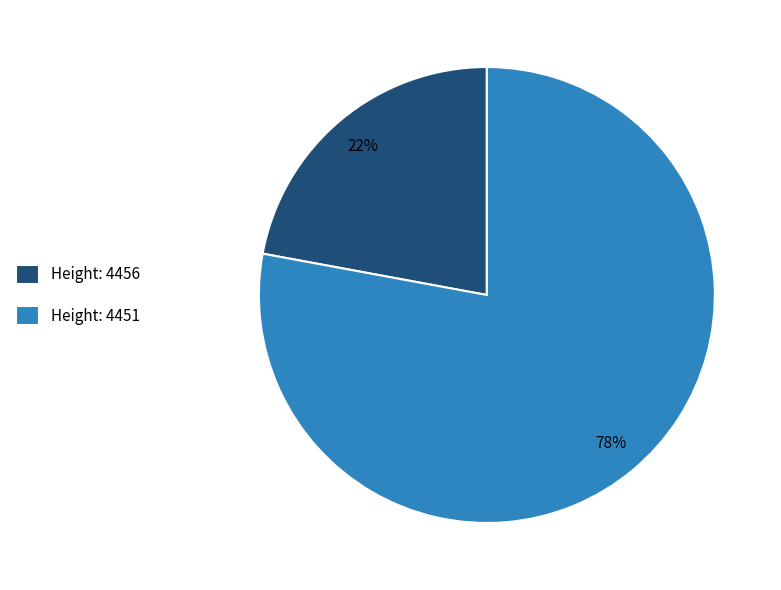

Is the sum of Height: 4456 and Height: 4451 greater than half?

Yes